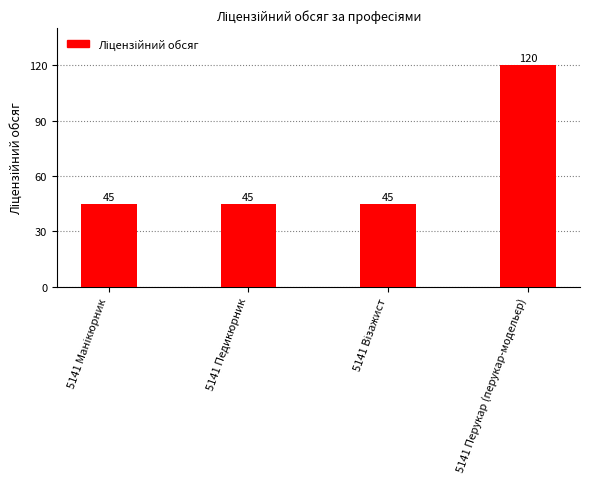

What is the sum of all values?

255